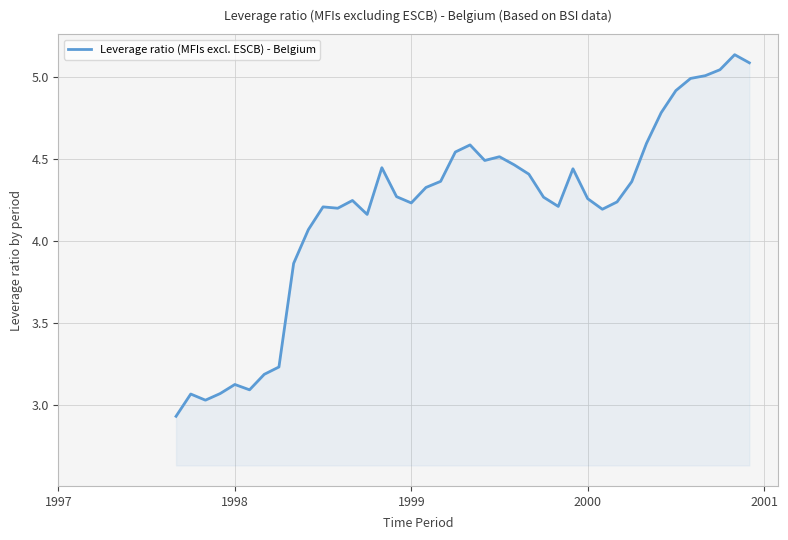

Does the chart display data point markers on the line(s)?

No